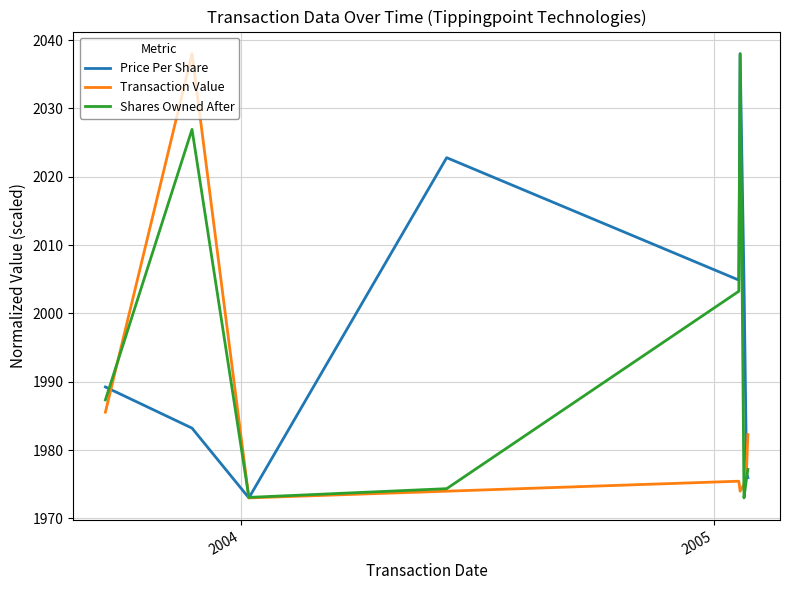

What is the maximum value for Price Per Share?

2038.0